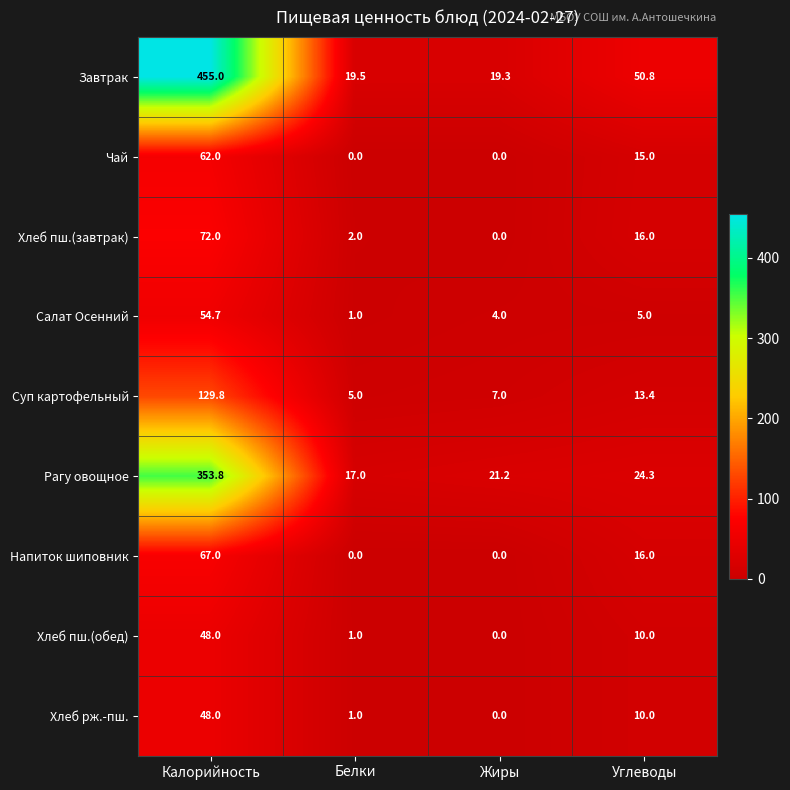

Which series has the largest total across all categories?

Завтрак